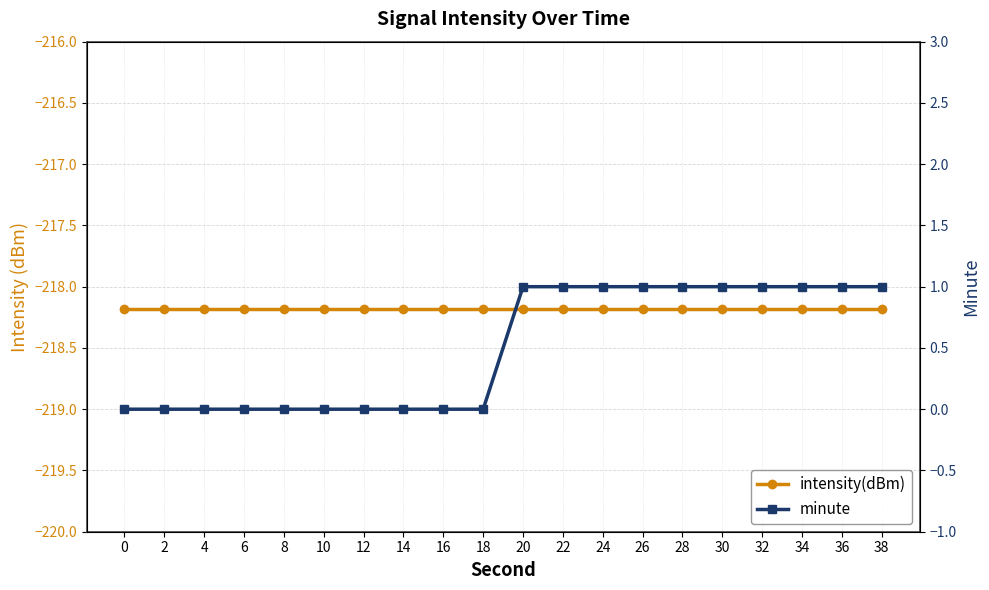

How many distinct data groups are displayed?

2